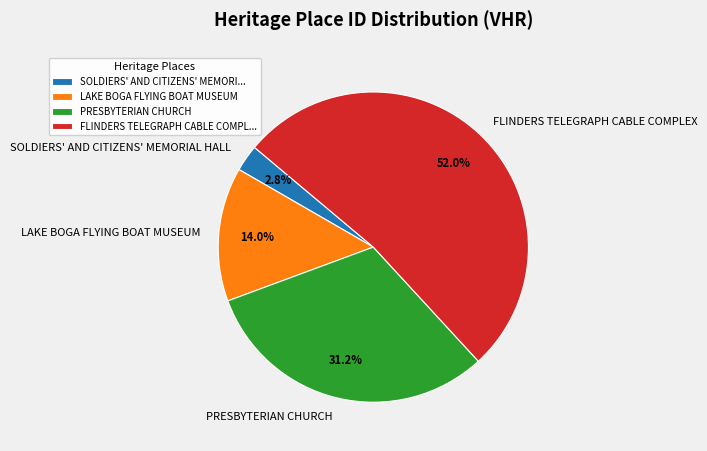

To the nearest percent, what percentage of the pie is PRESBYTERIAN CHURCH?

31%